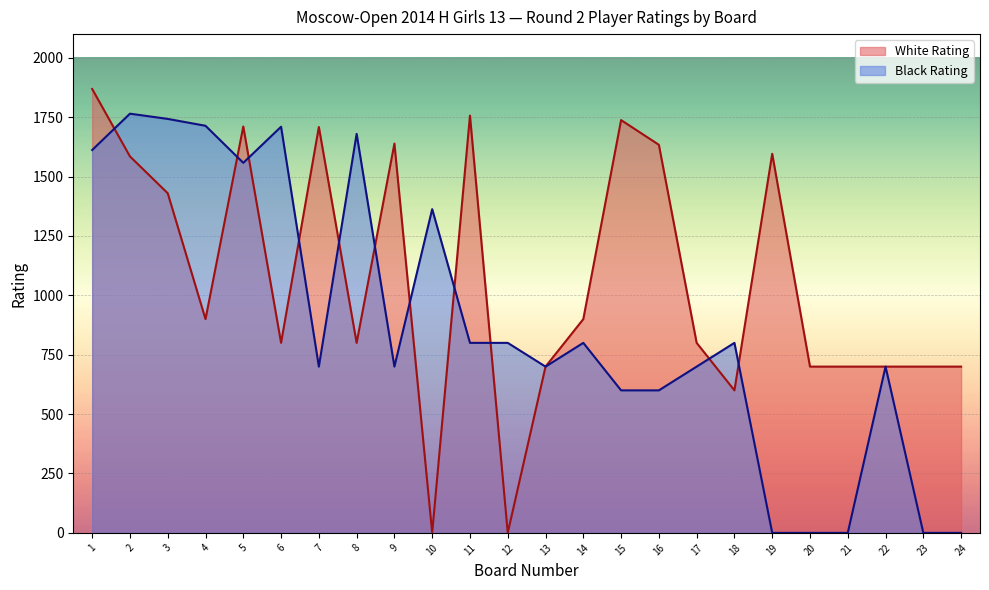

How many data points does each series have?

24